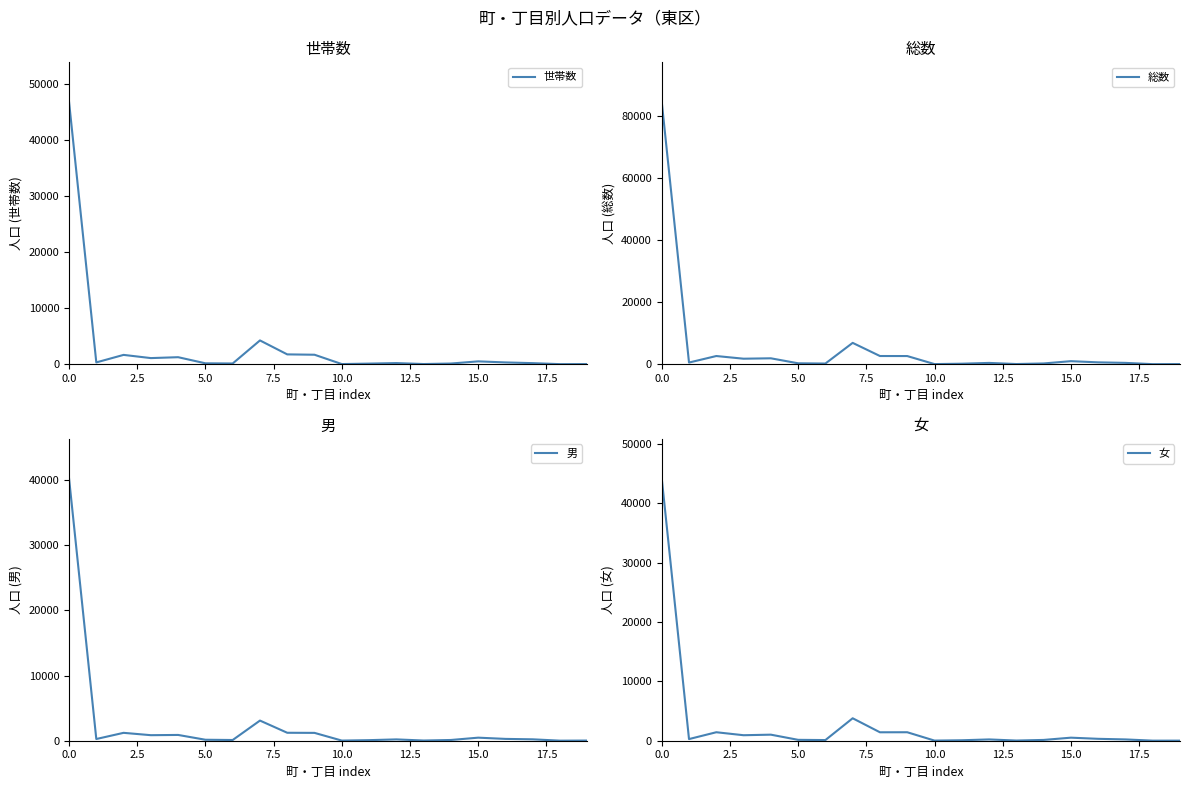

Between which two adjacent categories do 女 and 男 first intersect?

11 and 12